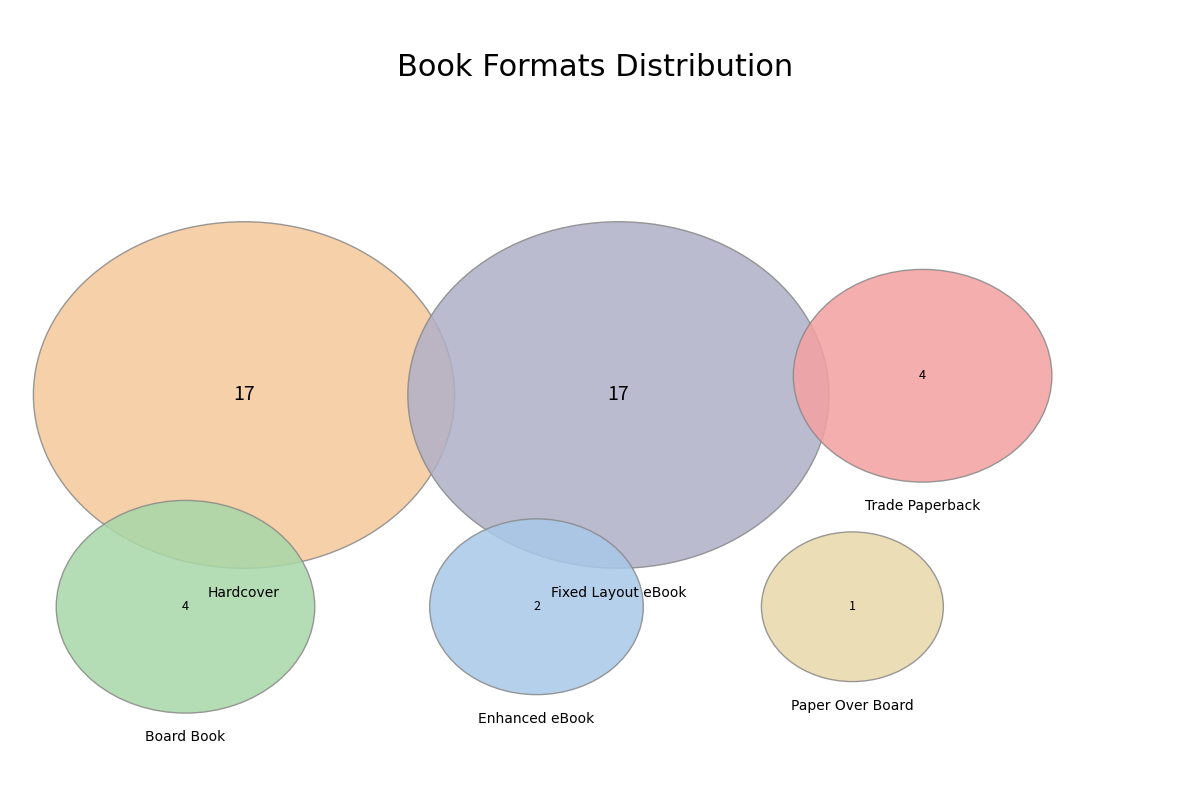

To the nearest percent, what portion does Hardcover represent?

38%